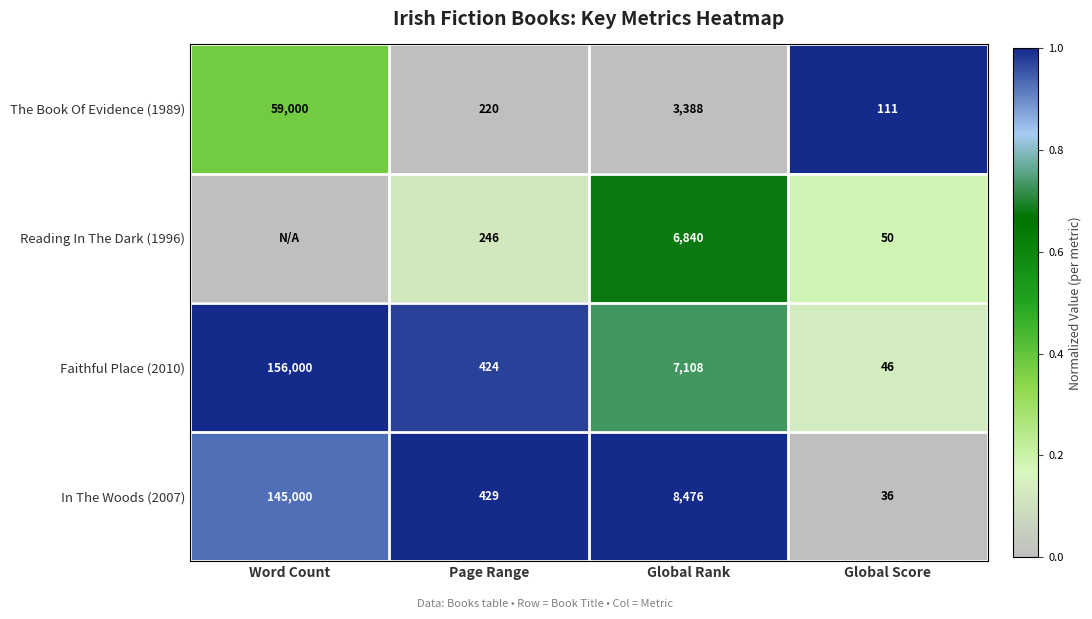

What is the difference between the maximum and minimum values in the In The Woods (2007) series?

144964